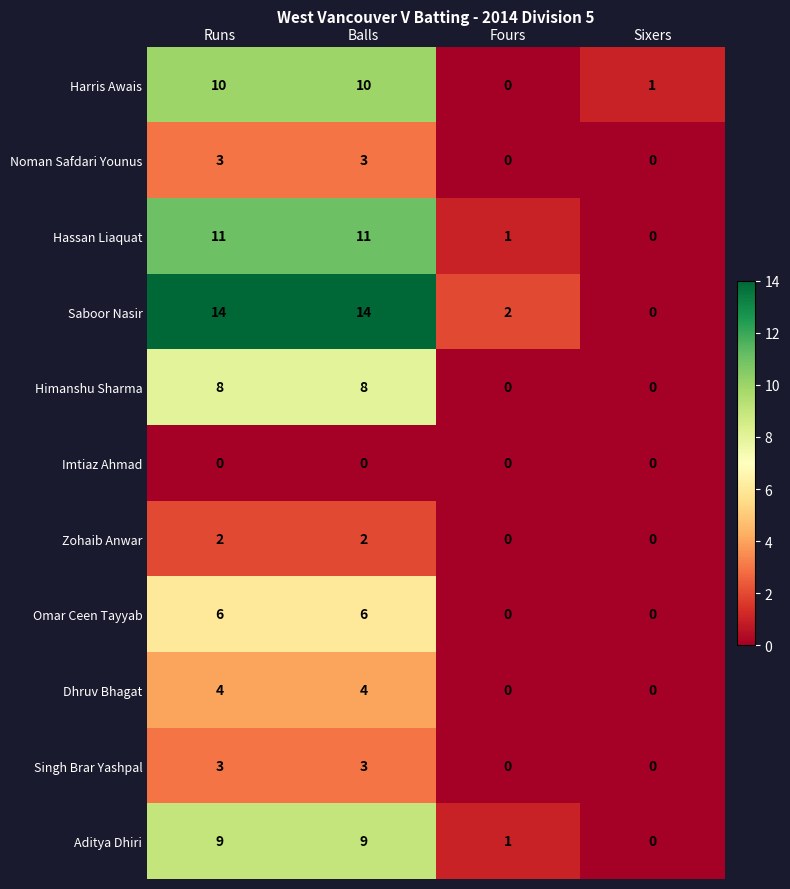

What is the sum of the Harris Awais values at Balls and Runs?

20